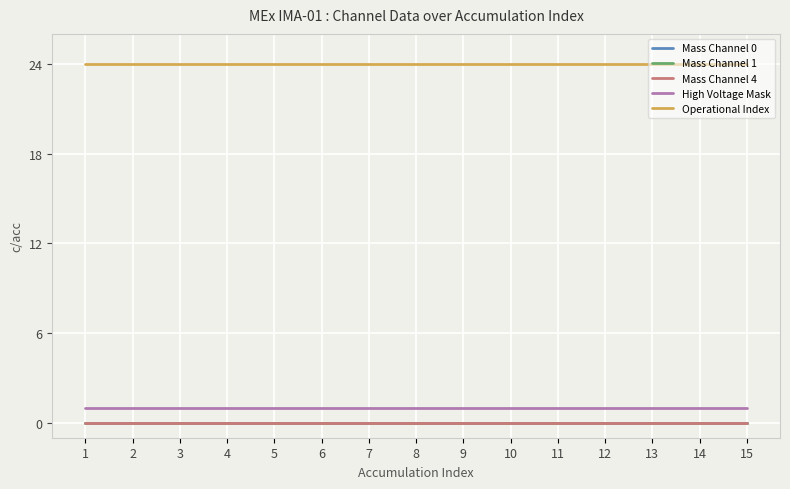

The High Voltage Mask series shows 1 at 15. True or false?

True